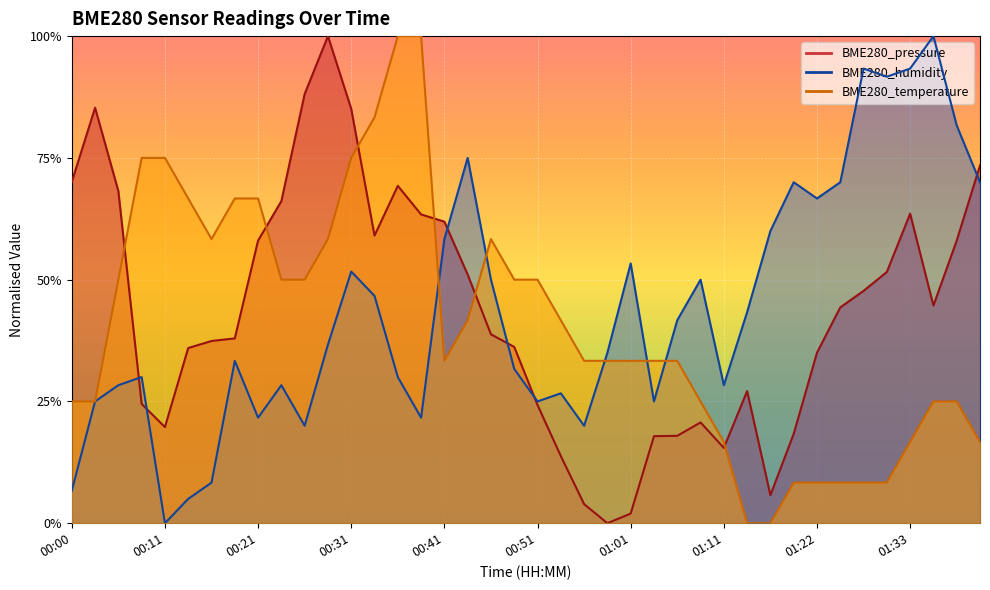

What is the sum of the BME280_humidity values at 01:19 and 00:08?

1.0